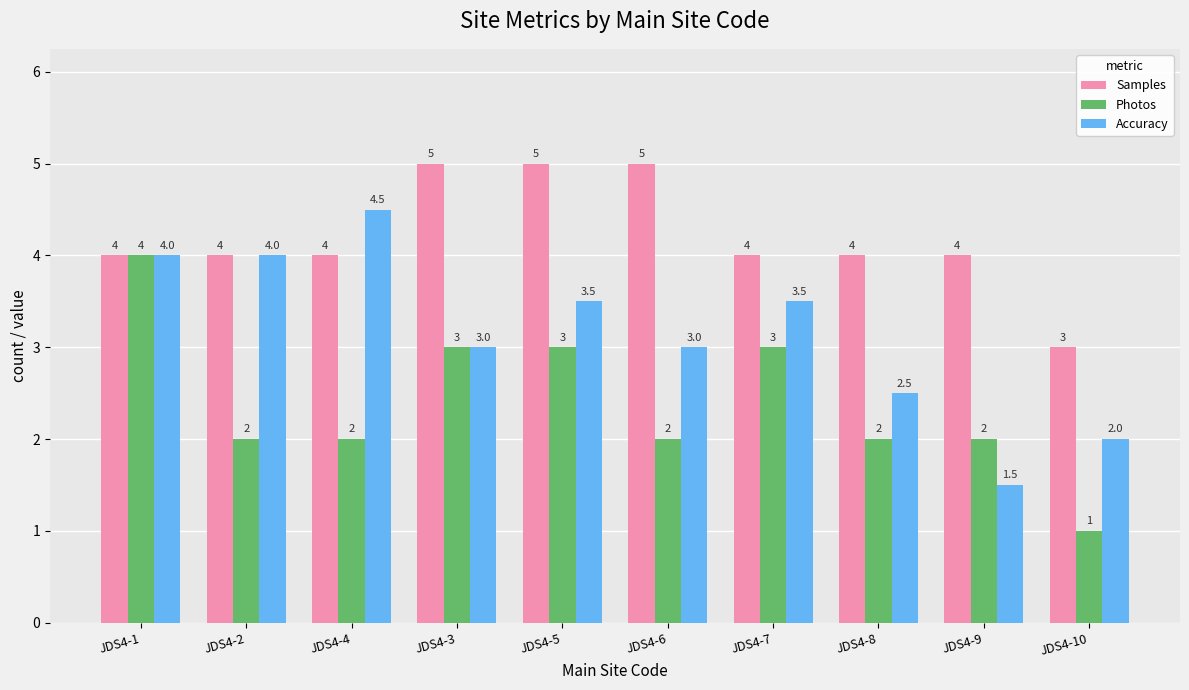

Reading left to right, transcribe all the data shown in this chart.

Samples: 4.0	4.0	4.0	5.0	5.0	5.0	4.0	4.0	4.0	3.0
Photos: 4.0	2.0	2.0	3.0	3.0	2.0	3.0	2.0	2.0	1.0
Accuracy: 4.0	4.0	4.5	3.0	3.5	3.0	3.5	2.5	1.5	2.0